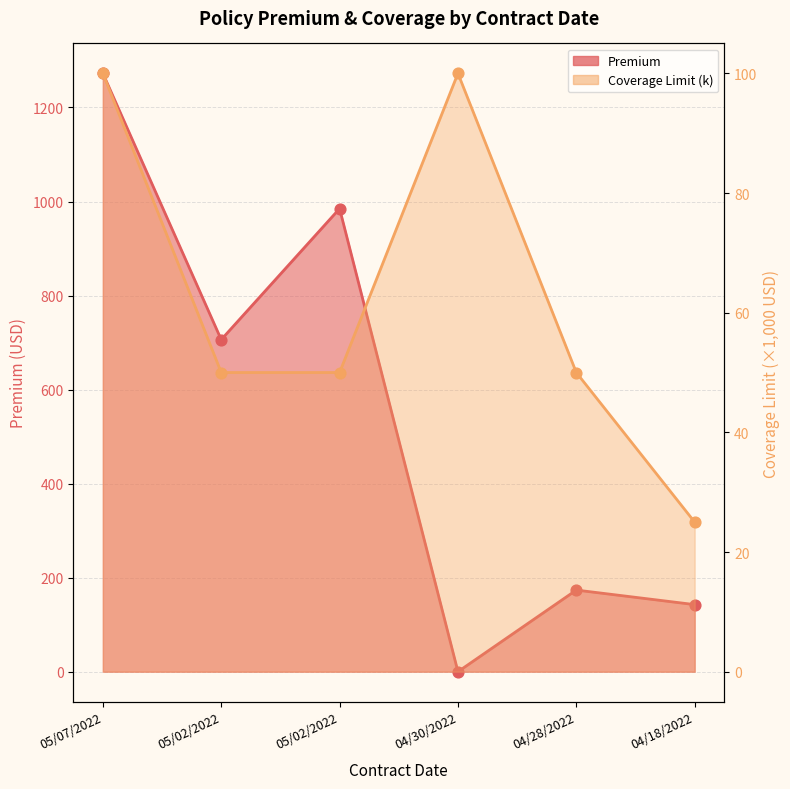

Which series reaches the maximum Y coordinate?

Premium